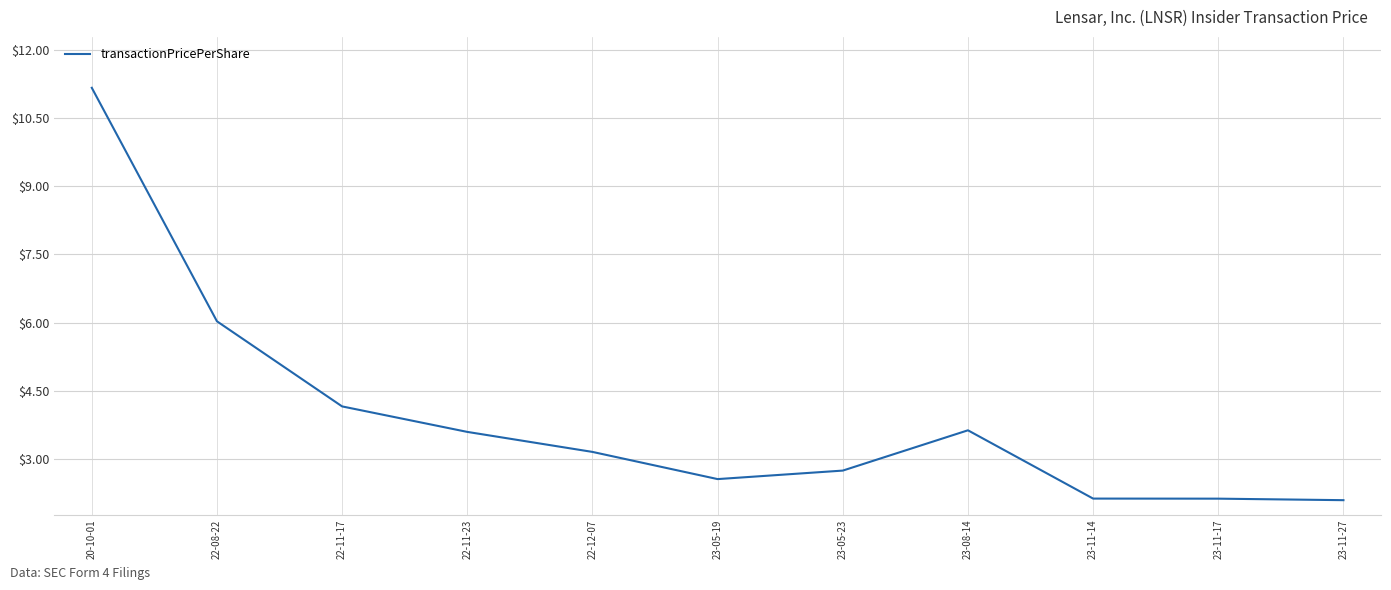

What is the ratio of the value at 23-08-14 to the value at 22-11-23?

1.0